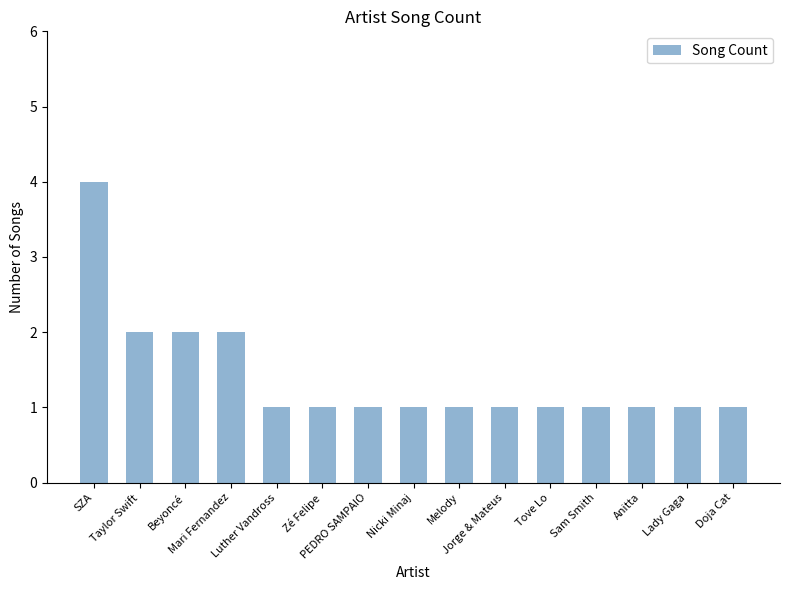

What is the label of the 5th bar from the right?

Tove Lo